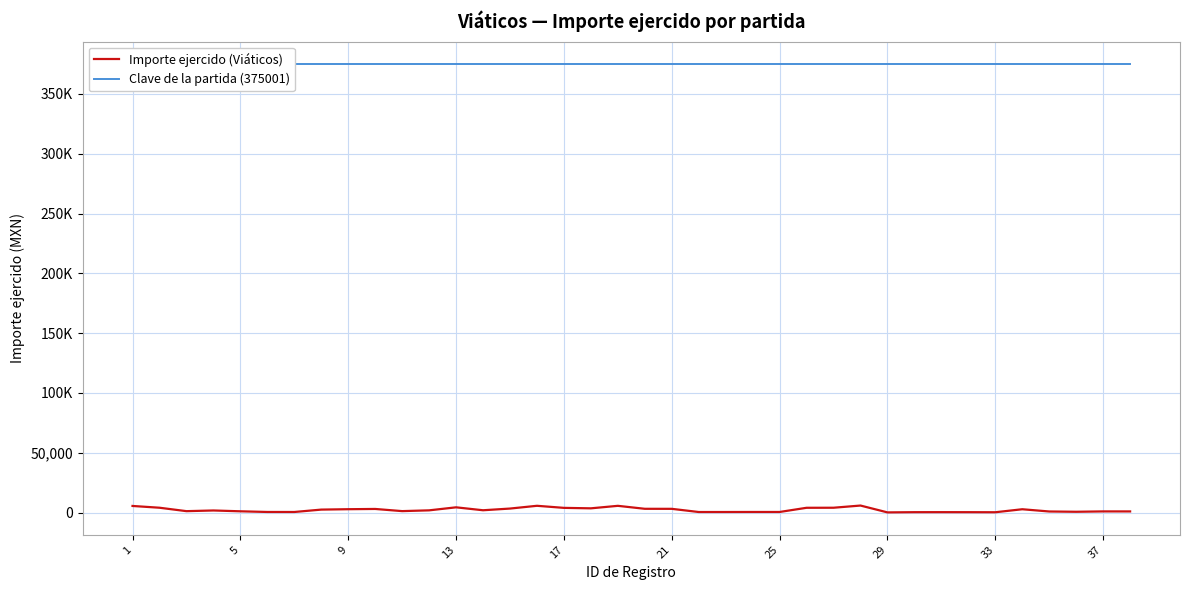

Which series changed the most between 10 and 14?

Importe ejercido (Viáticos)